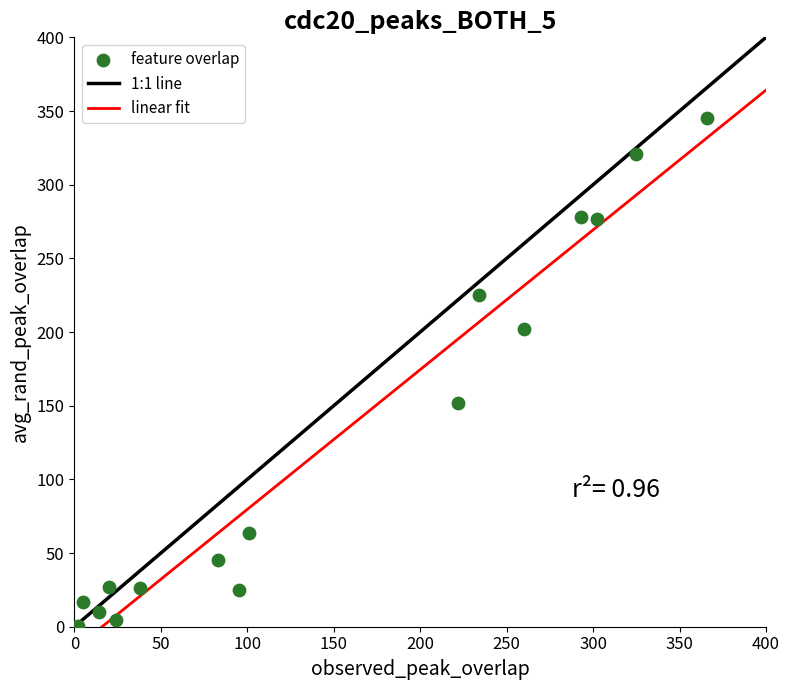

What is the range of Y values (max minus min)?

345.0